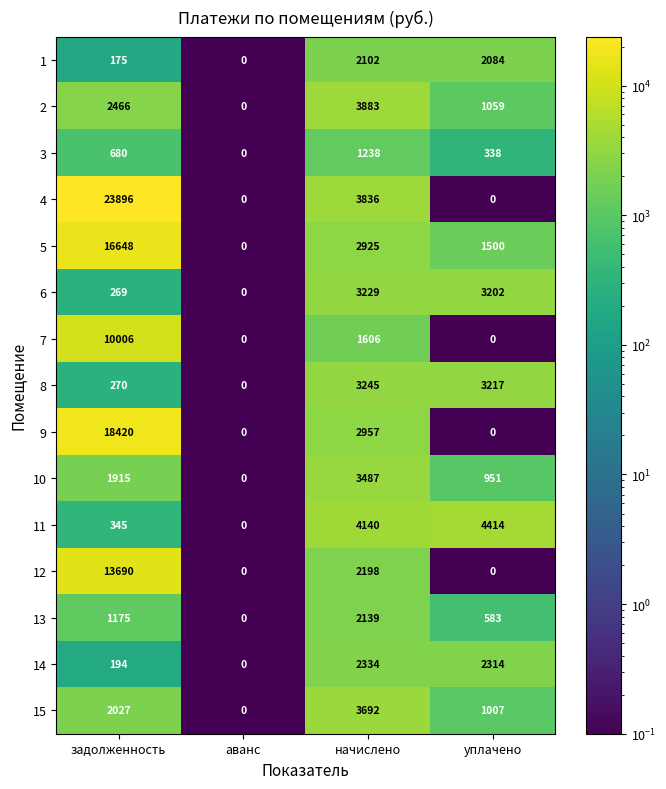

The value of 6 at задолженность is 269. True or false?

True